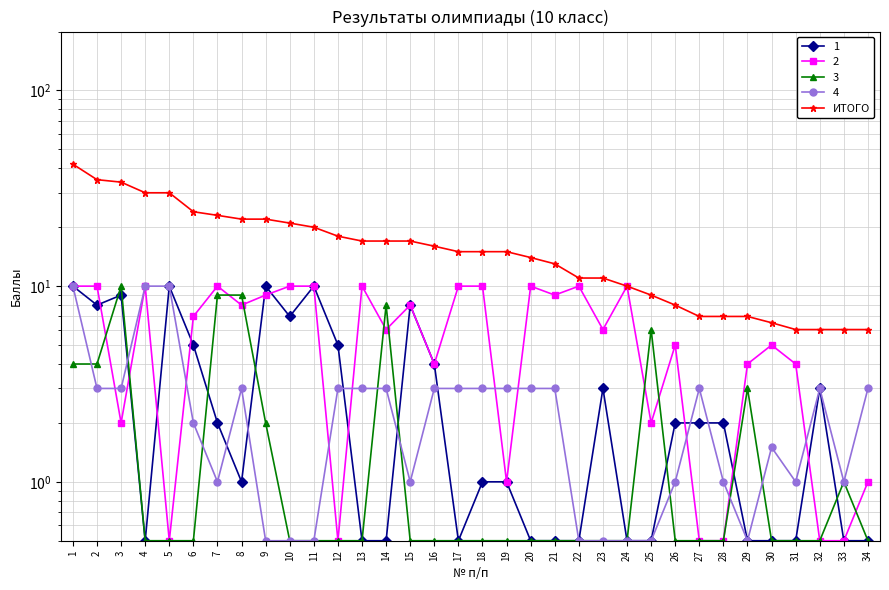

List the labels in order of value, smallest first.

31, 32, 33, 34, 30, 27, 28, 29, 26, 25, 24, 22, 23, 21, 20, 17, 18, 19, 16, 13, 14, 15, 12, 11, 10, 8, 9, 7, 6, 4, 5, 3, 2, 1